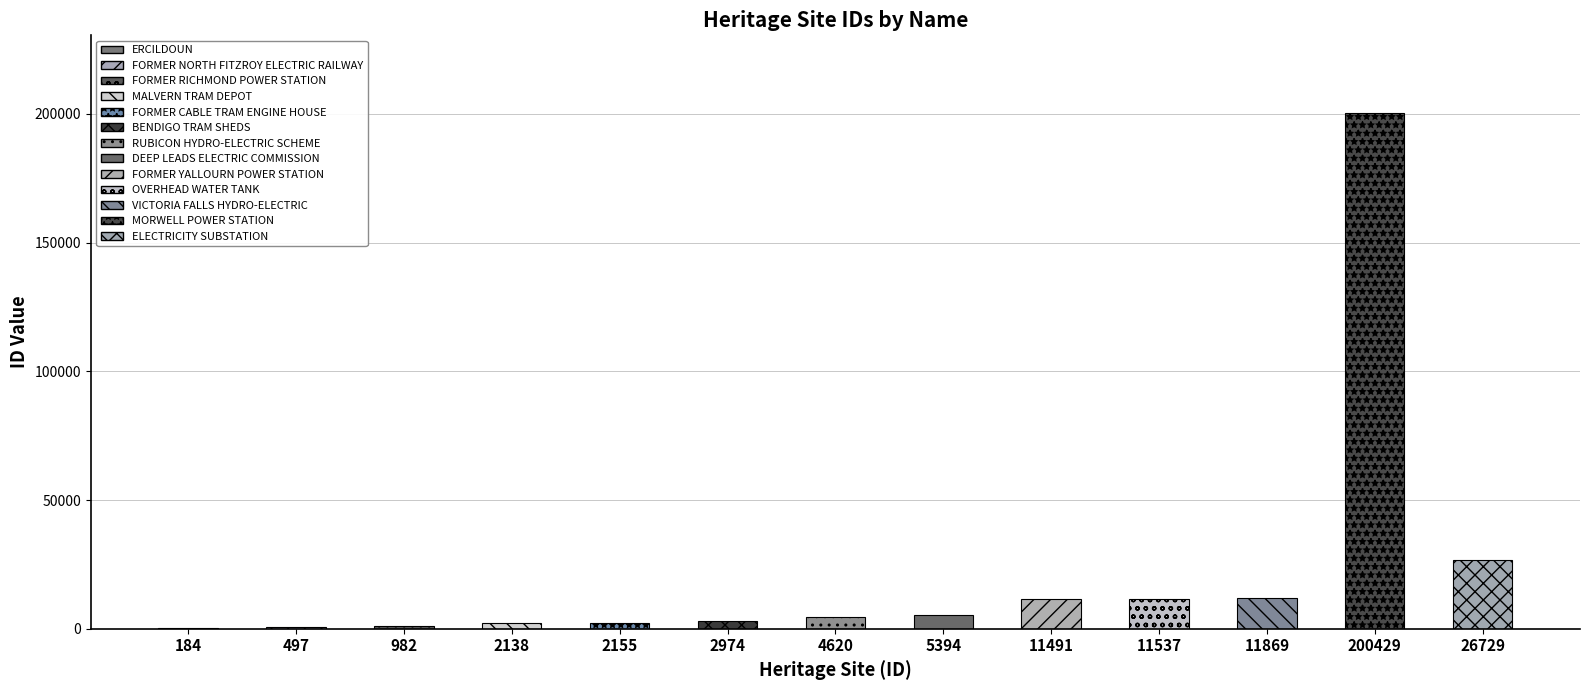

Reading left to right, what are all the values shown in this chart?

184	497	982	2138	2155	2974	4620	5394	11491	11537	11869	200429	26729